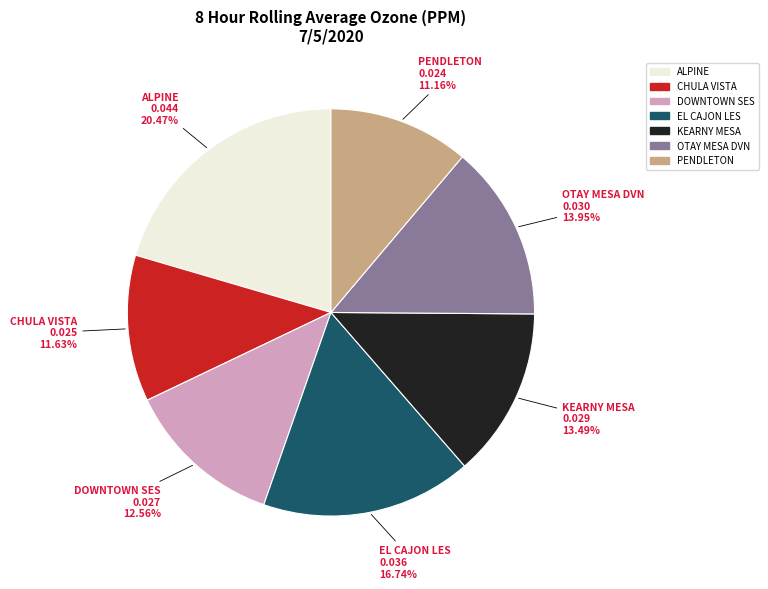

To the nearest percent, what is the combined percentage of ALPINE and OTAY MESA DVN?

34%